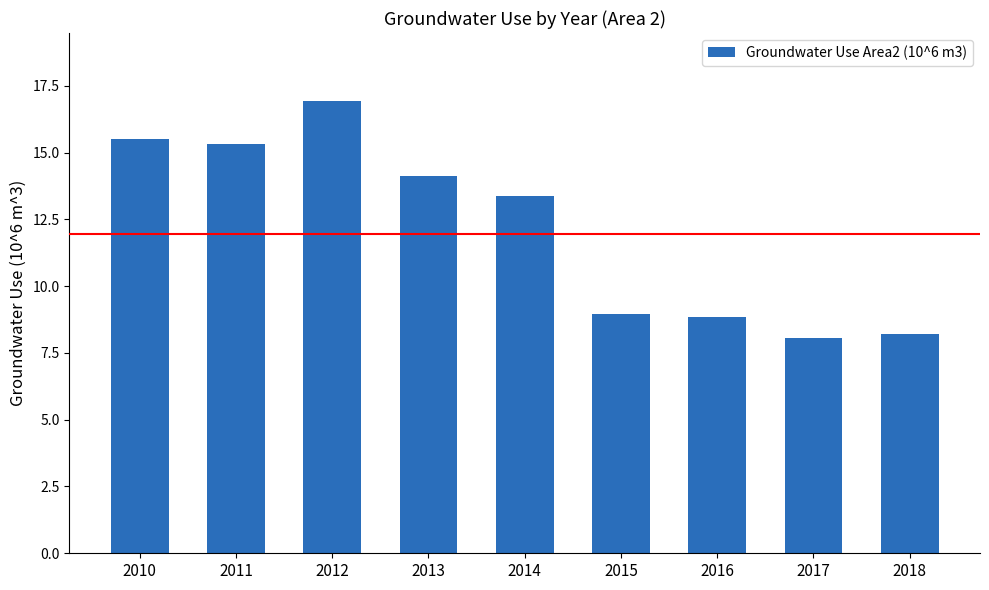

What is the change in value from 2010 to 2012?

+1.4